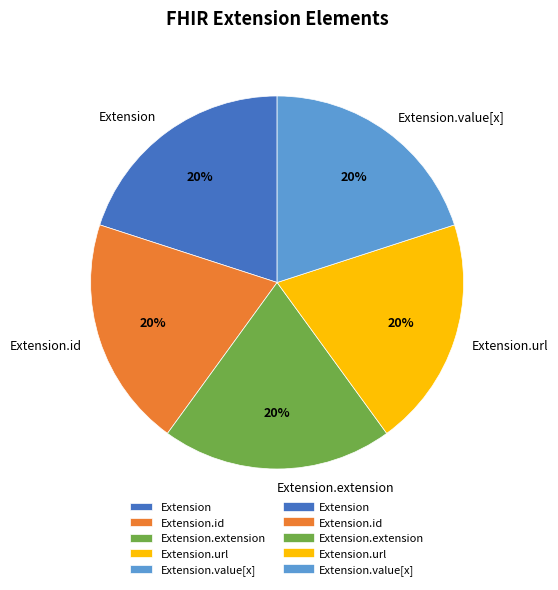

How many slices are in this pie chart?

5